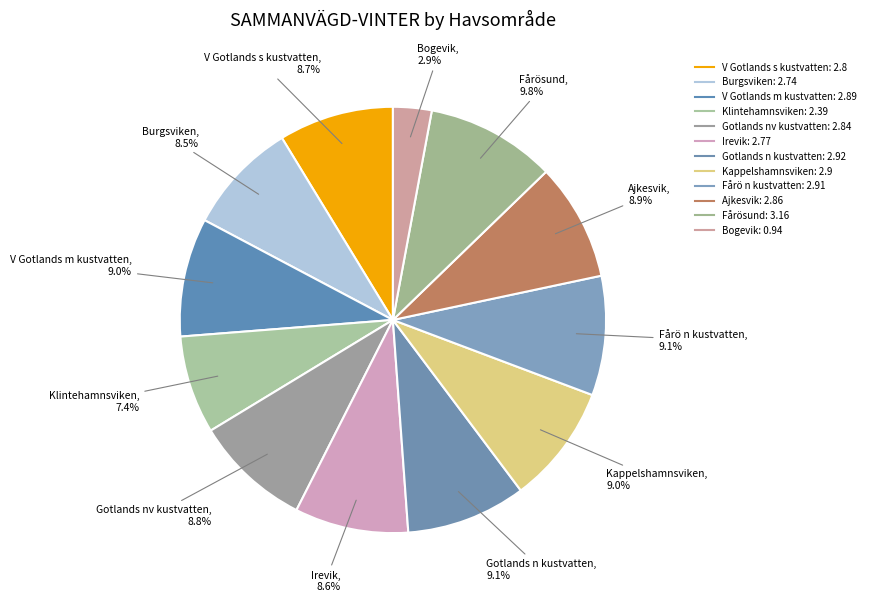

How many slices are in this pie chart?

12